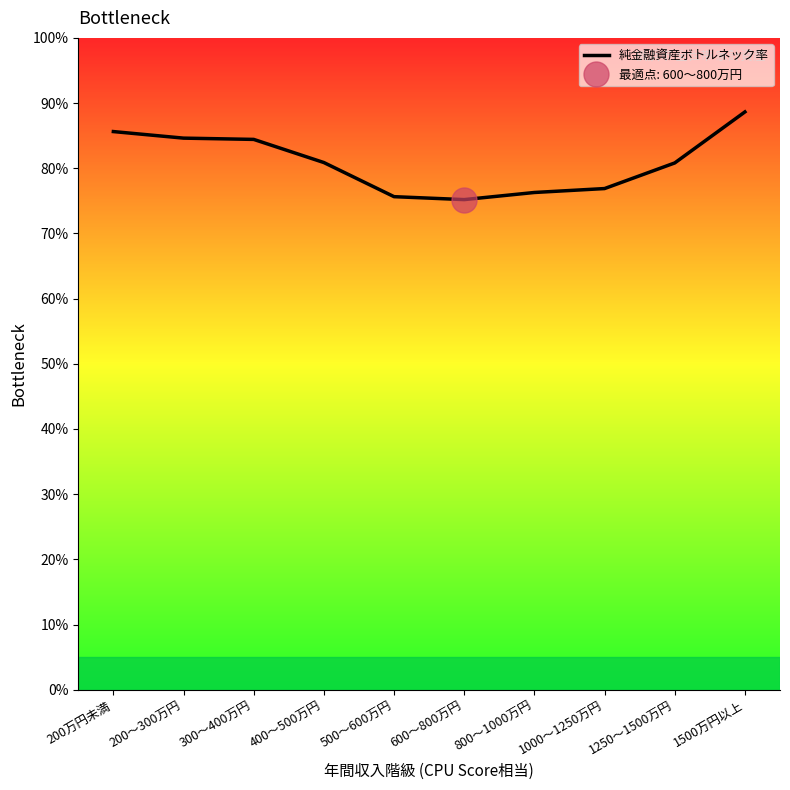

Reading left to right, list all the values displayed in this chart.

85.6	84.6	84.4	80.9	75.6	75.2	76.3	76.9	80.8	88.6